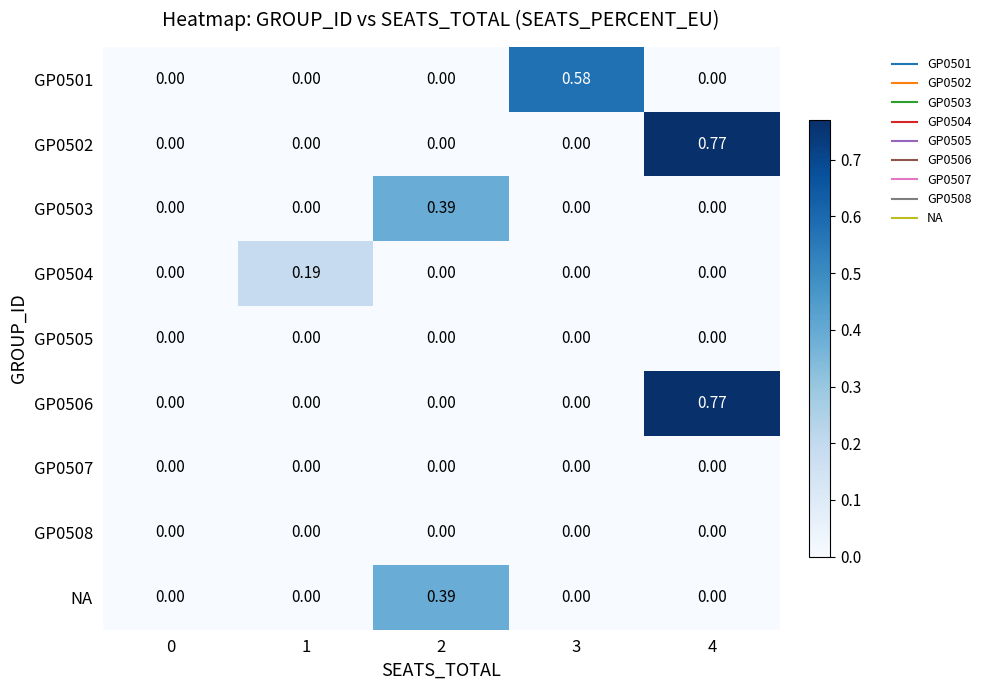

How many positive values does the GP0503 series have?

1